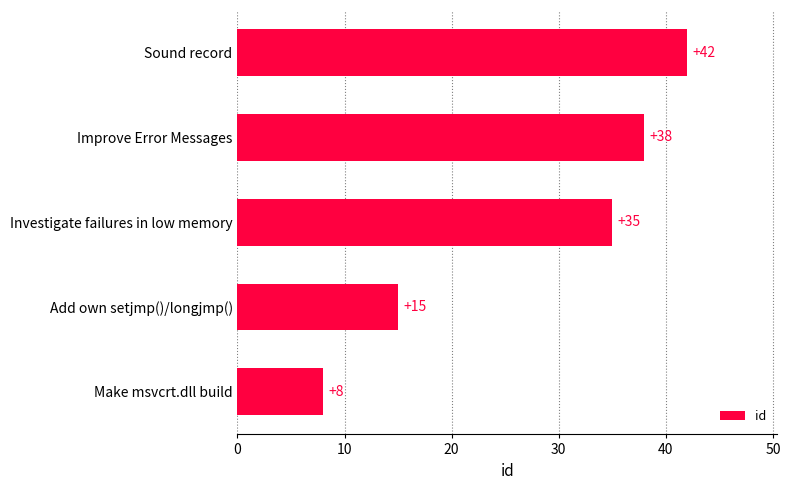

Which category has the lowest value across all series?

Make msvcrt.dll build